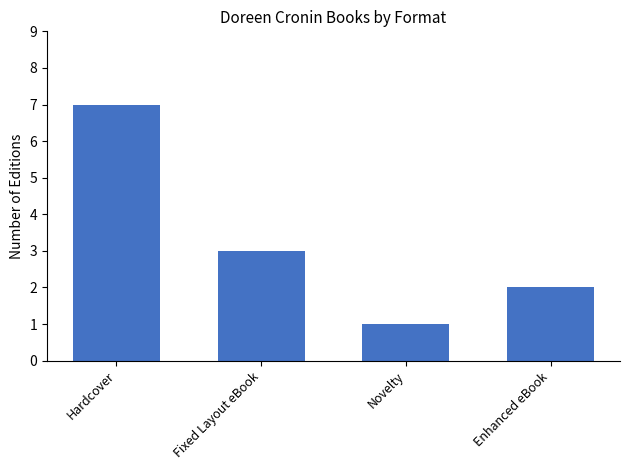

What is the change in value from Fixed Layout eBook to Novelty?

-2